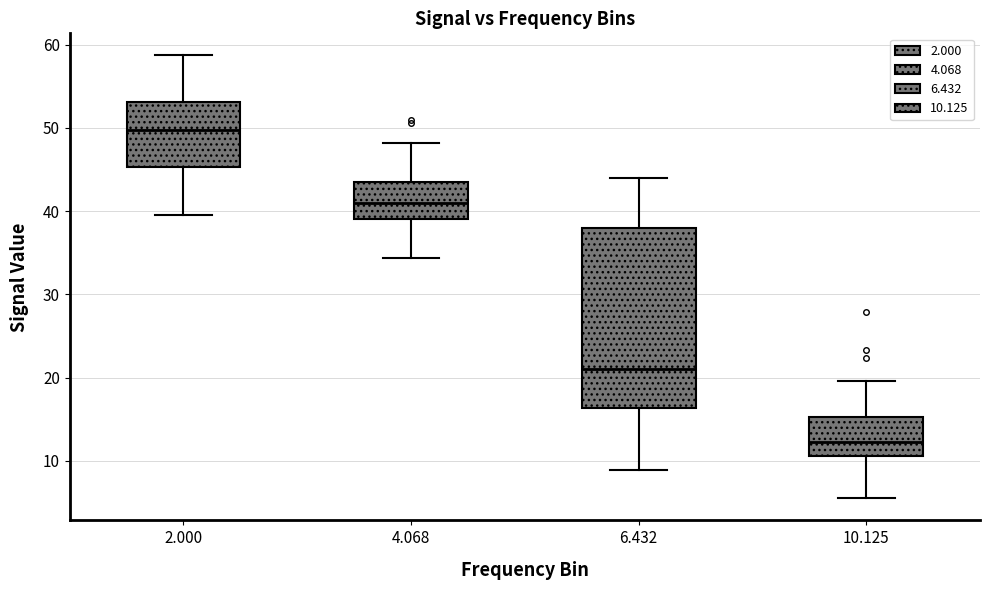

Reading left to right, read every box against the y-axis: the position of its median line, the range the box covers, and the ends of its whiskers. The values are not printed on the chart, so give them approximately, as read against the axis.

2.000: median 50, box 45 to 53, whiskers 40 to 59
4.068: median 41, box 39 to 43, whiskers 34 to 48
6.432: median 21, box 16 to 38, whiskers 9 to 44
10.125: median 12, box 11 to 15, whiskers 6 to 20